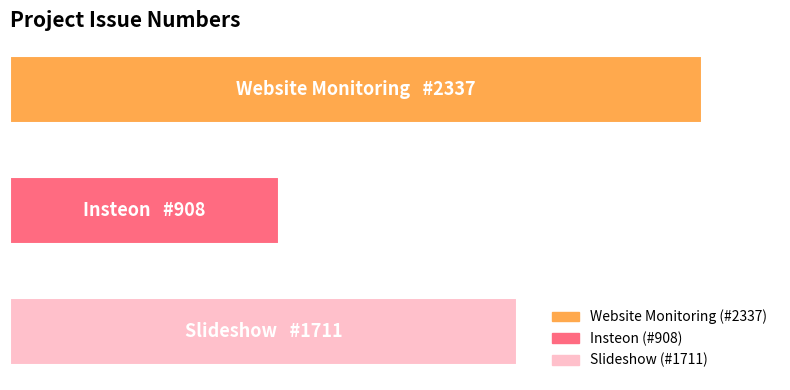

Are the bars horizontal?

Yes